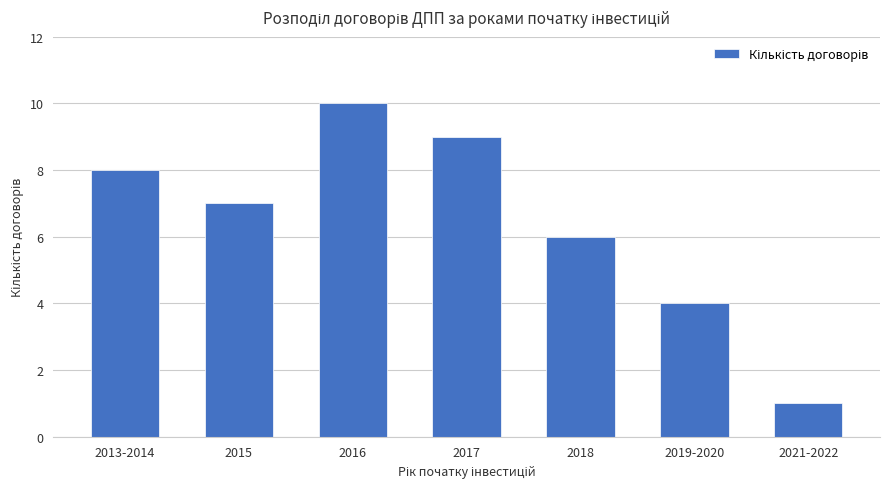

What position from the right is 2017?

4